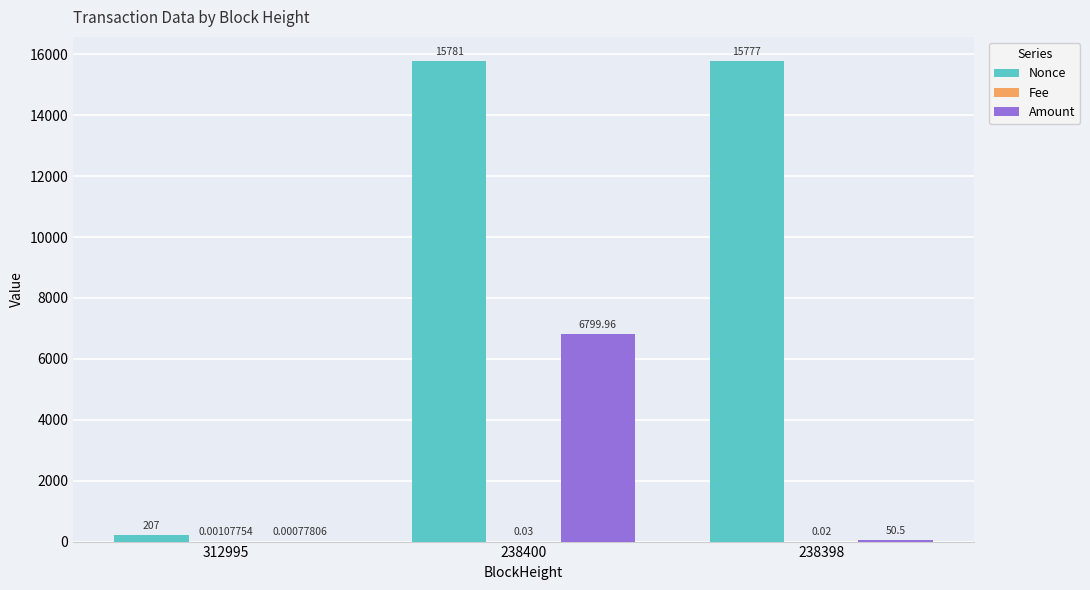

What is the total value across all series at 312995?

207.0